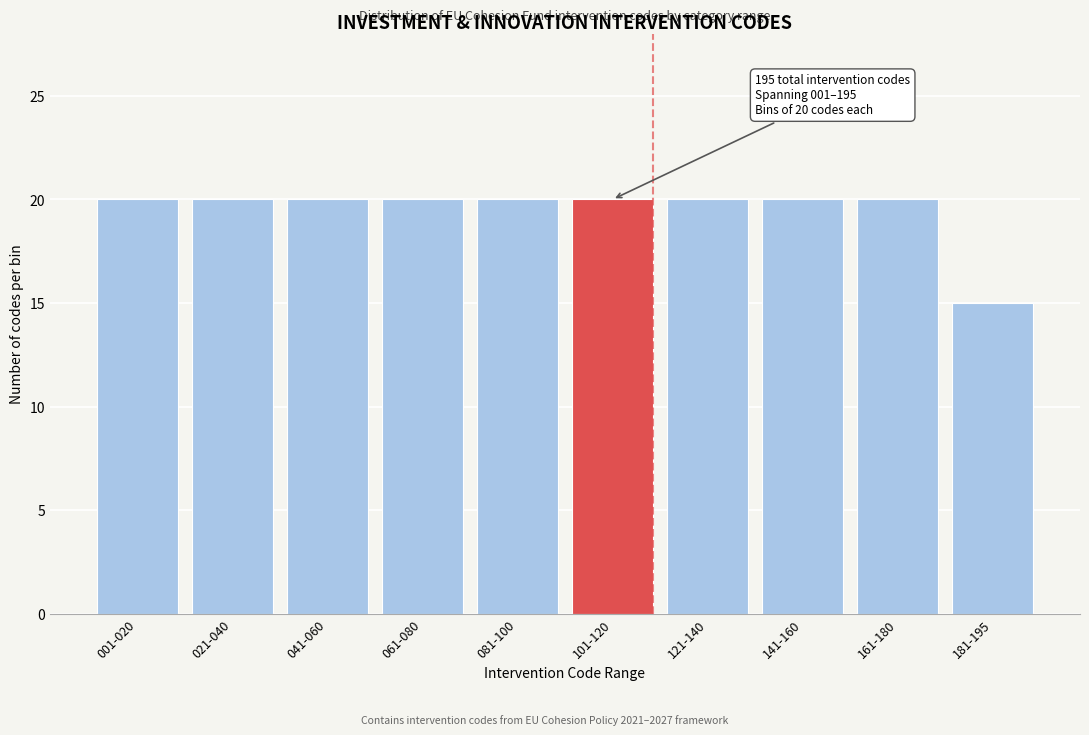

Reading left to right, list all the values displayed in this chart.

20	20	20	20	20	20	20	20	20	15